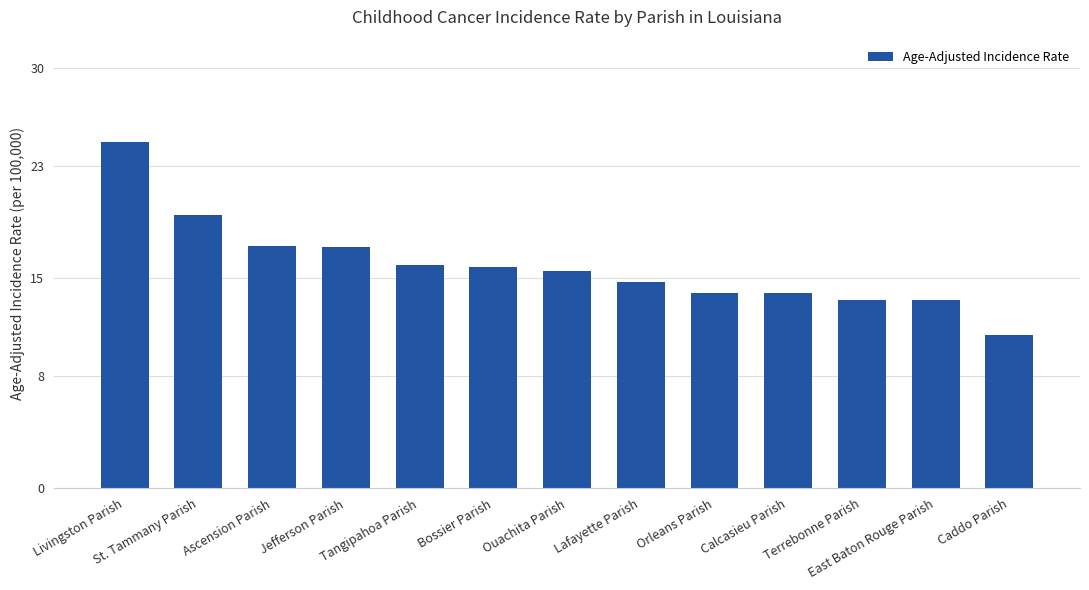

Count the number of values greater than 15.

7